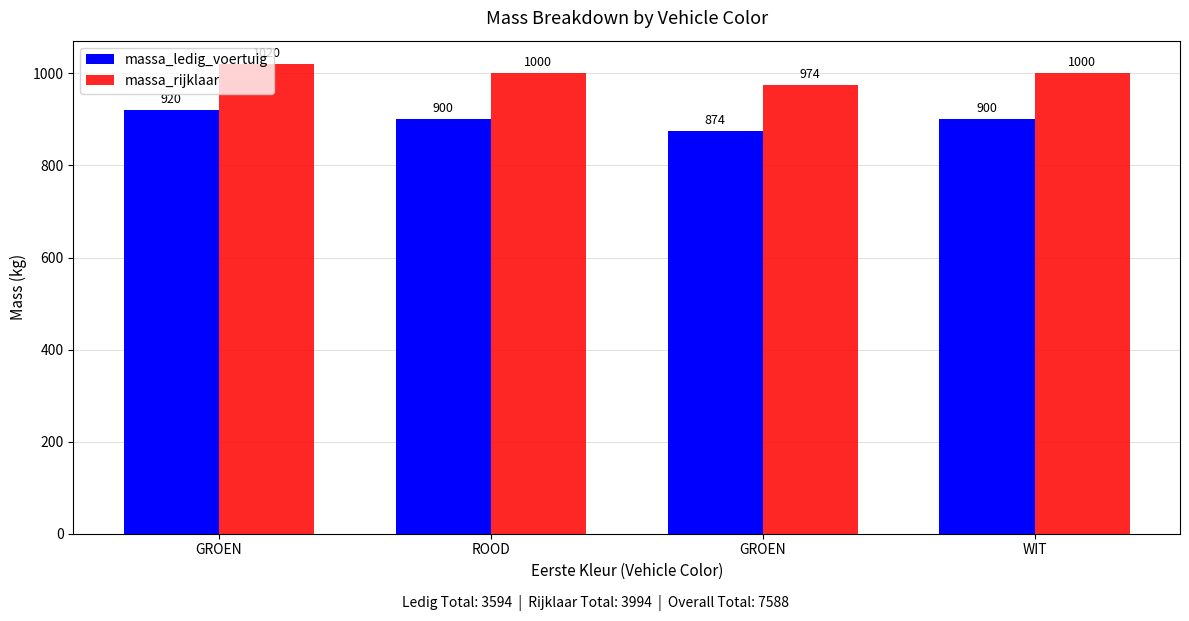

Which series has the largest total across all categories?

massa_rijklaar